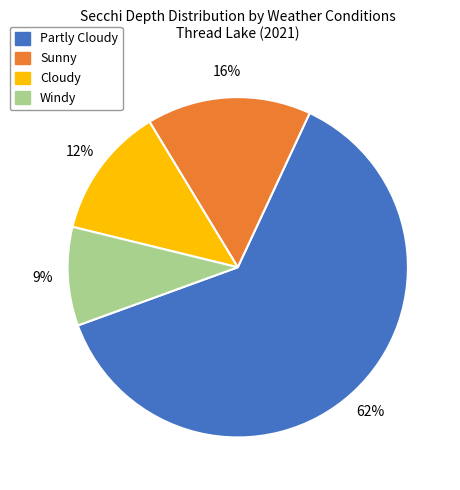

True or false: Windy accounts for 1% of the total.

False